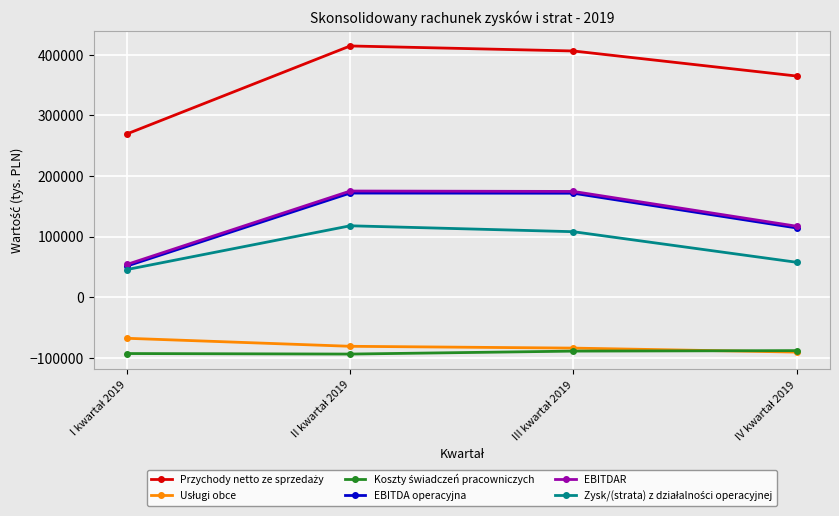

At how many categories does at least one series exceed 79662?

4